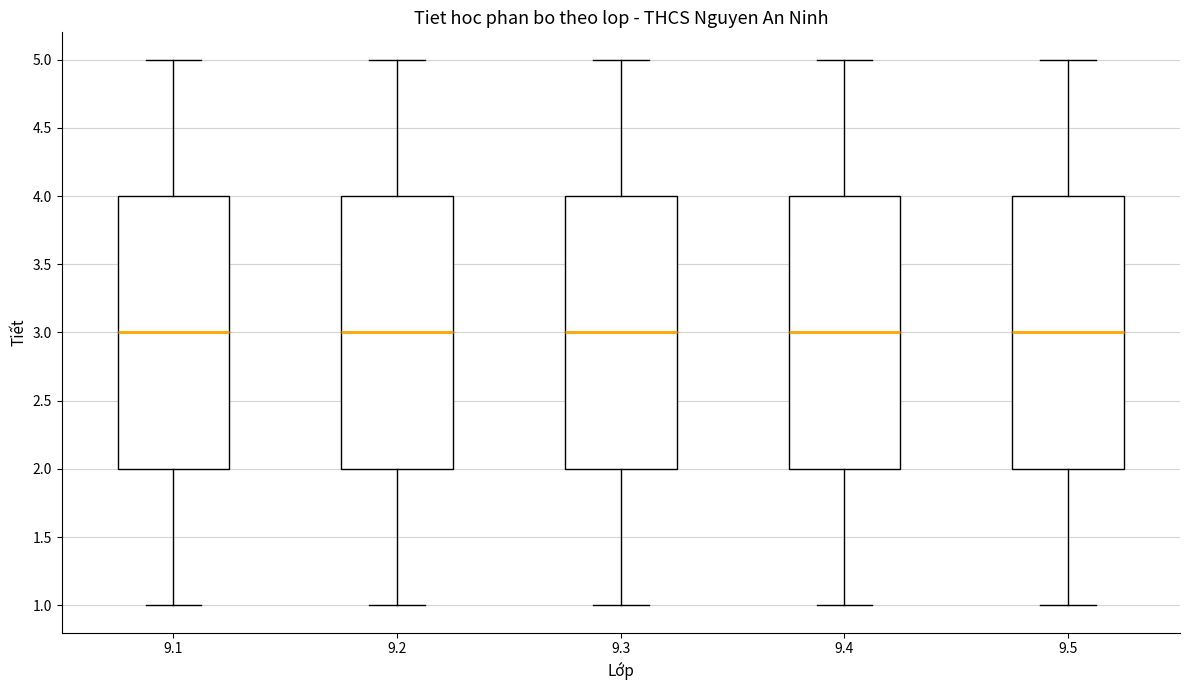

Reading left to right, transcribe this box plot: for each box, give where its median line is, the range the box spans, and where its two whiskers end, as read against the y-axis. The values are not printed on the chart, so give them approximately, as read against the axis.

9.1: median 3, box 2 to 4, whiskers 1 to 5
9.2: median 3, box 2 to 4, whiskers 1 to 5
9.3: median 3, box 2 to 4, whiskers 1 to 5
9.4: median 3, box 2 to 4, whiskers 1 to 5
9.5: median 3, box 2 to 4, whiskers 1 to 5